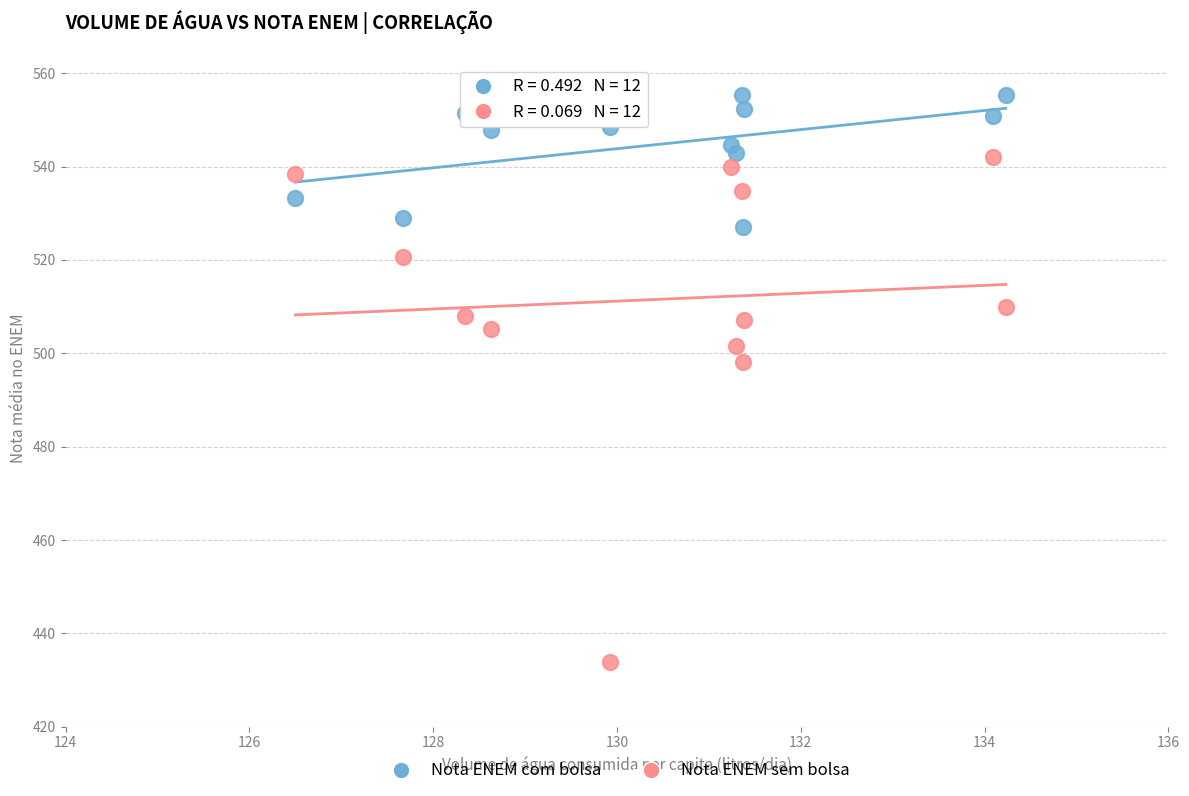

What is the X range (max minus min) for the scatter plot?

7.7